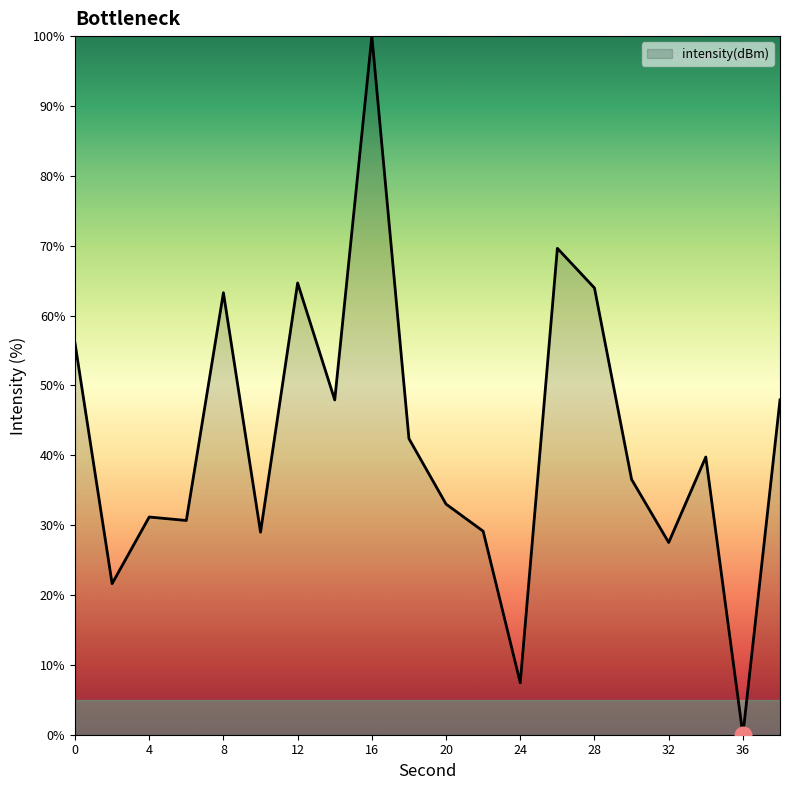

What is the difference between the maximum and minimum values?

100.0